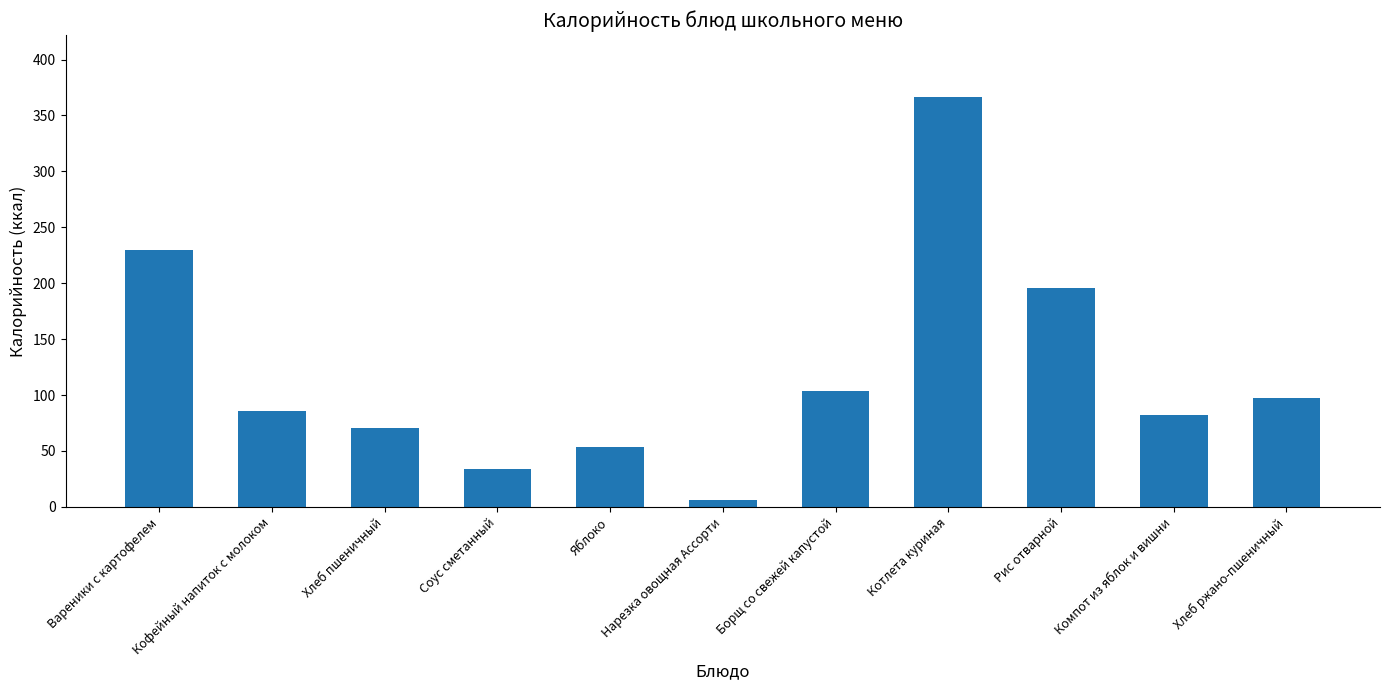

What is the ratio of the value at Борщ со свежей капустой to the value at Компот из яблок и вишни?

1.3